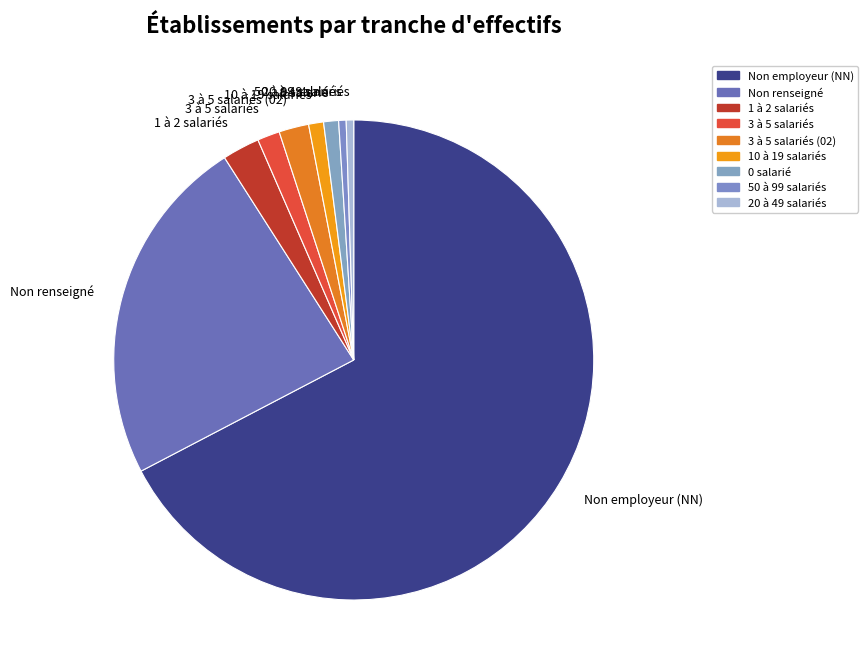

What is the ratio of the value at 3 à 5 salariés (02) to the value at 3 à 5 salariés?

1.3